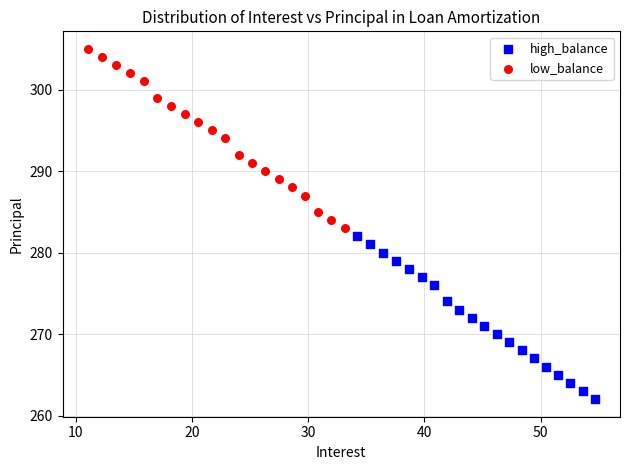

What are all the series names shown in the legend?

high_balance, low_balance